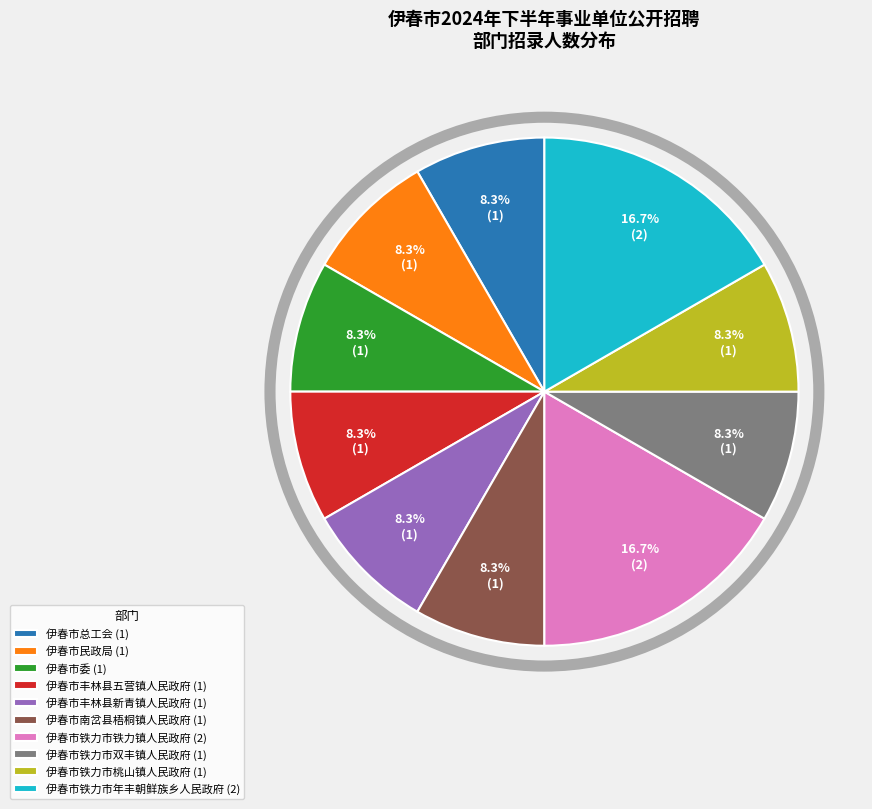

What percentage is NOT represented by 伊春市铁力市铁力镇人民政府?

83.3%